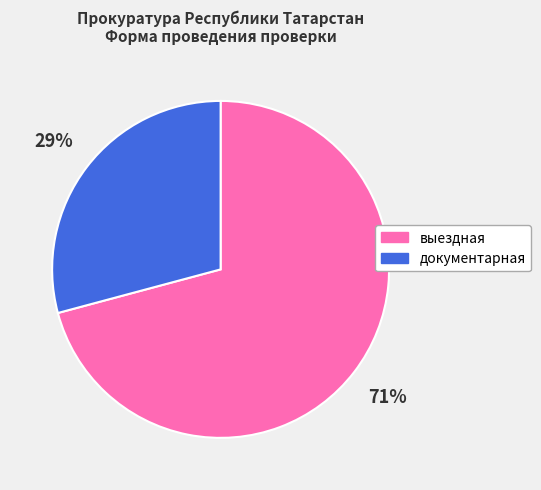

Which has a higher value, документарная or выездная?

выездная